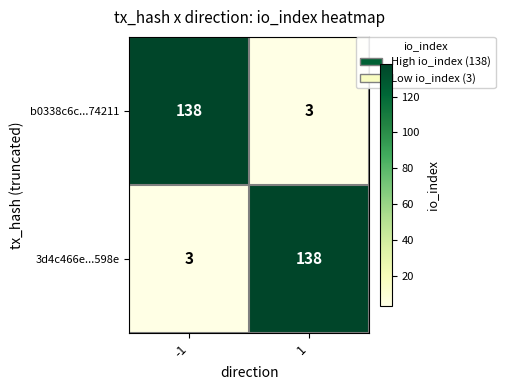

Reading right to left, list all the values displayed in this chart.

b0338c6c...74211: 3	138
3d4c466e...598e: 138	3